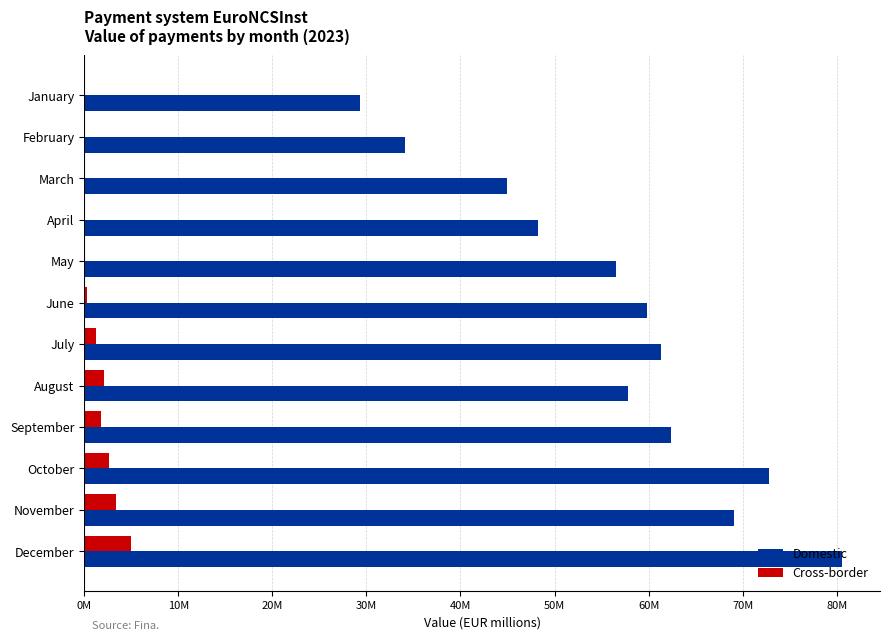

What are all the series names shown in the legend?

Domestic, Cross-border